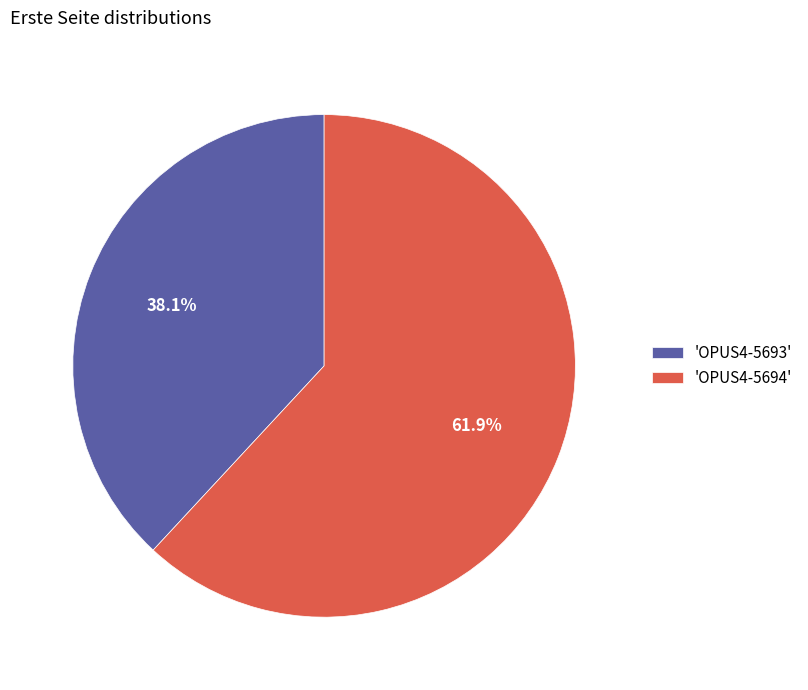

Rank the categories by value from lowest to highest.

'OPUS4-5693', 'OPUS4-5694'